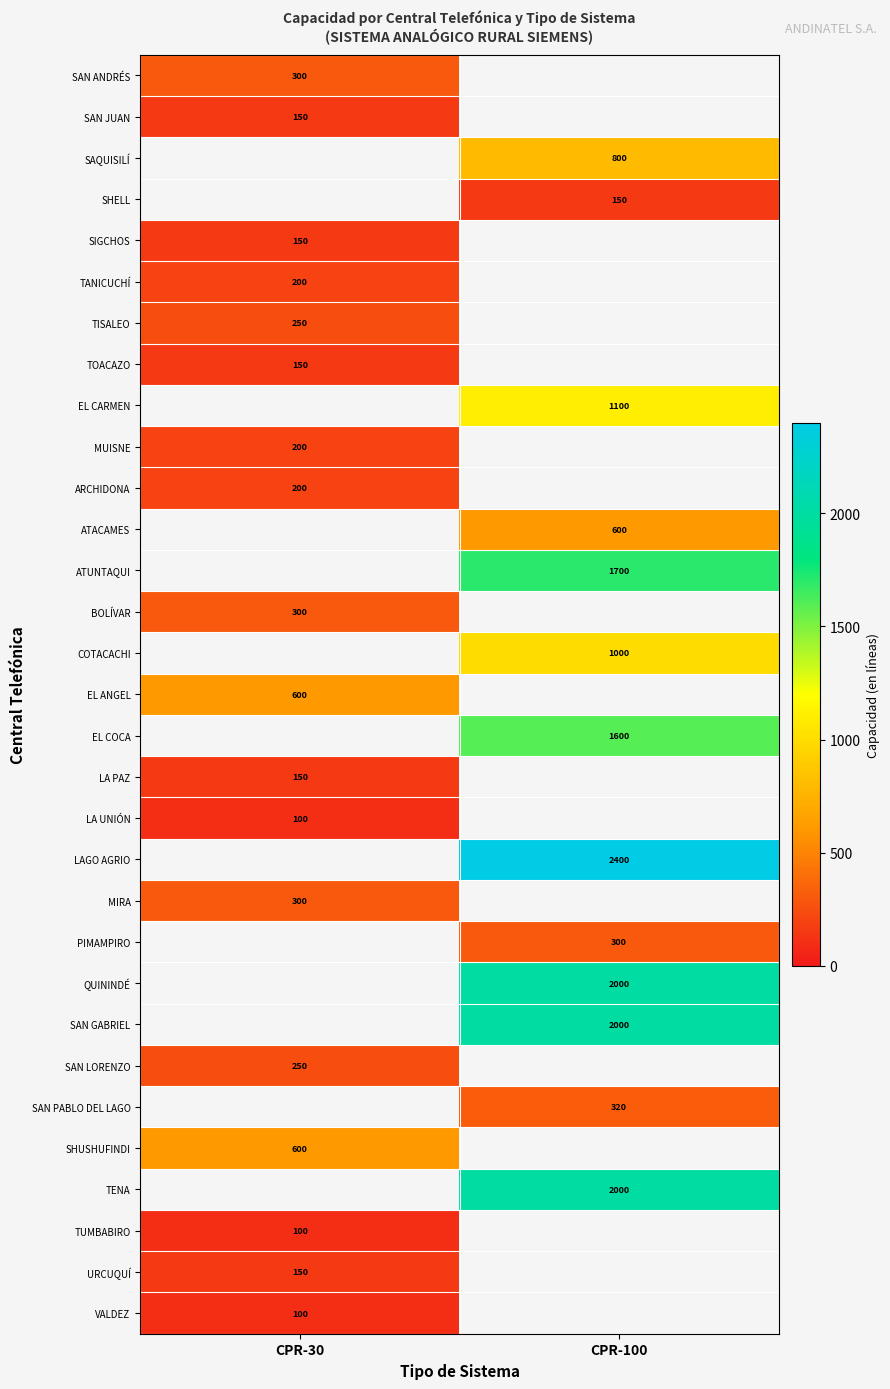

True or false: SHELL has a value of 229 at CPR-100.

False